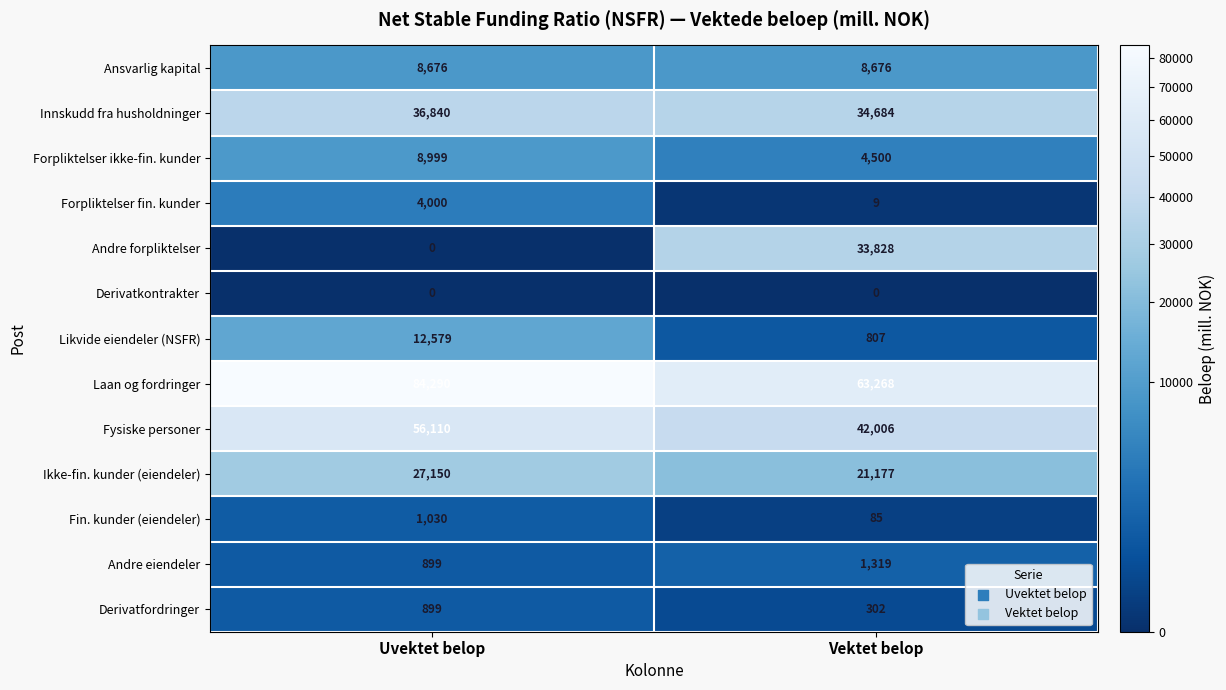

What is the difference between the highest and lowest values at Uvektet belop?

84290